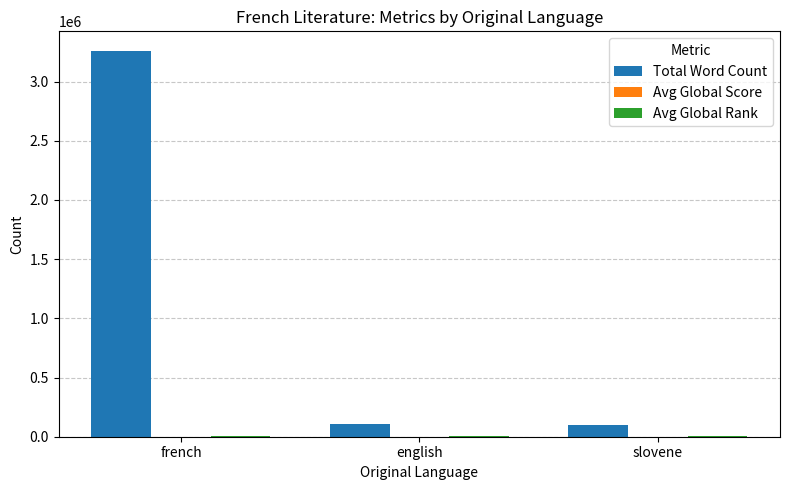

What is the maximum value shown in the chart?

3260950